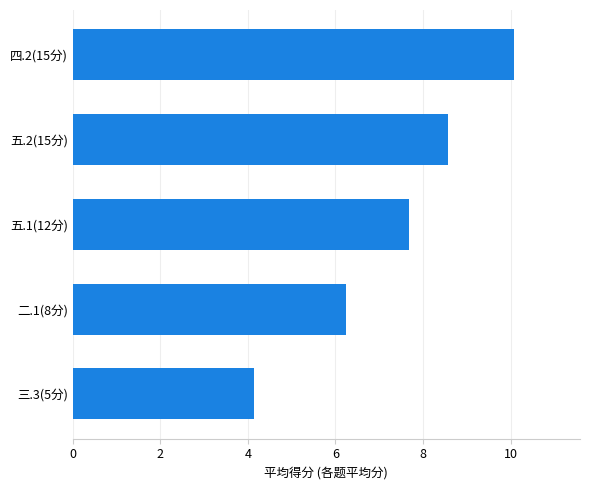

Which category has the lowest value across all series?

三.3(5分)